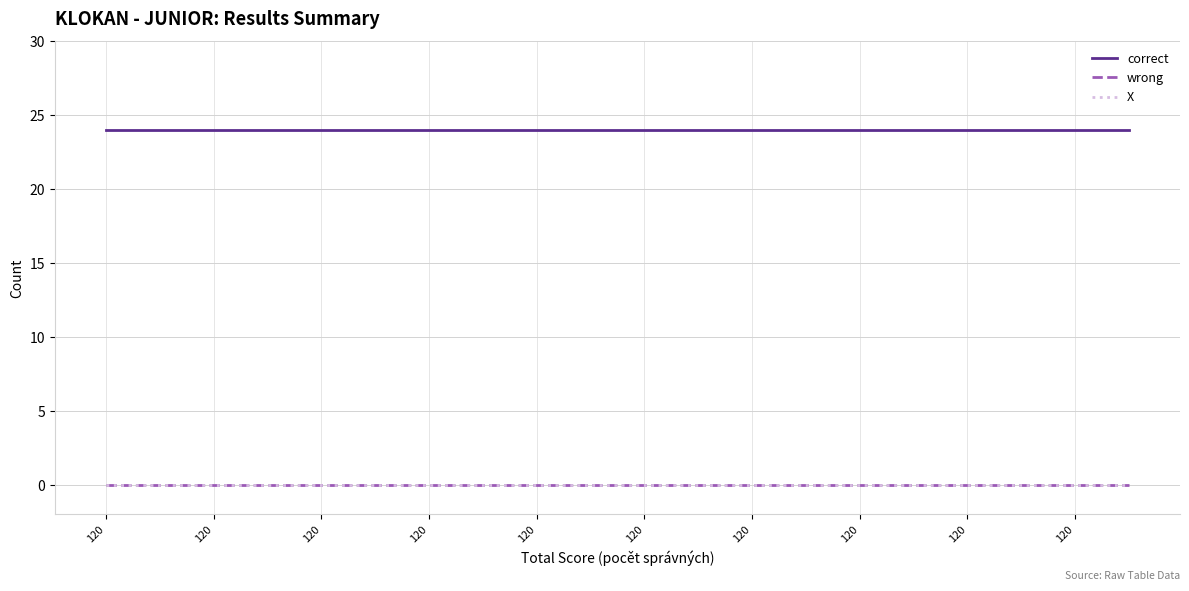

Does the chart have visible grid lines?

Yes